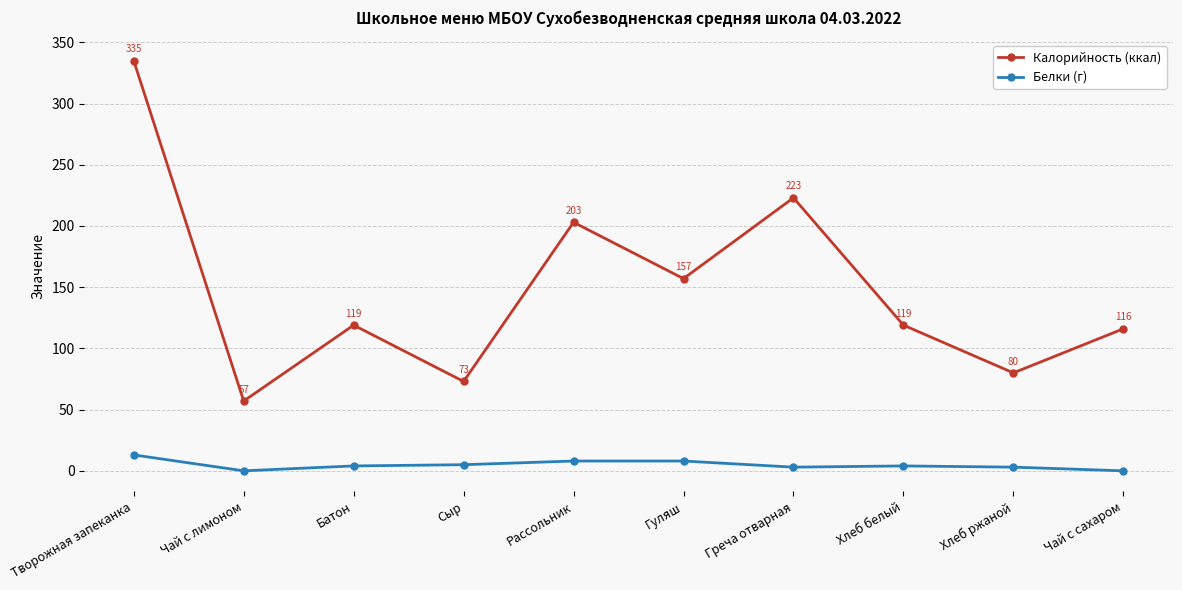

Which series has the largest total across all categories?

Калорийность (ккал)